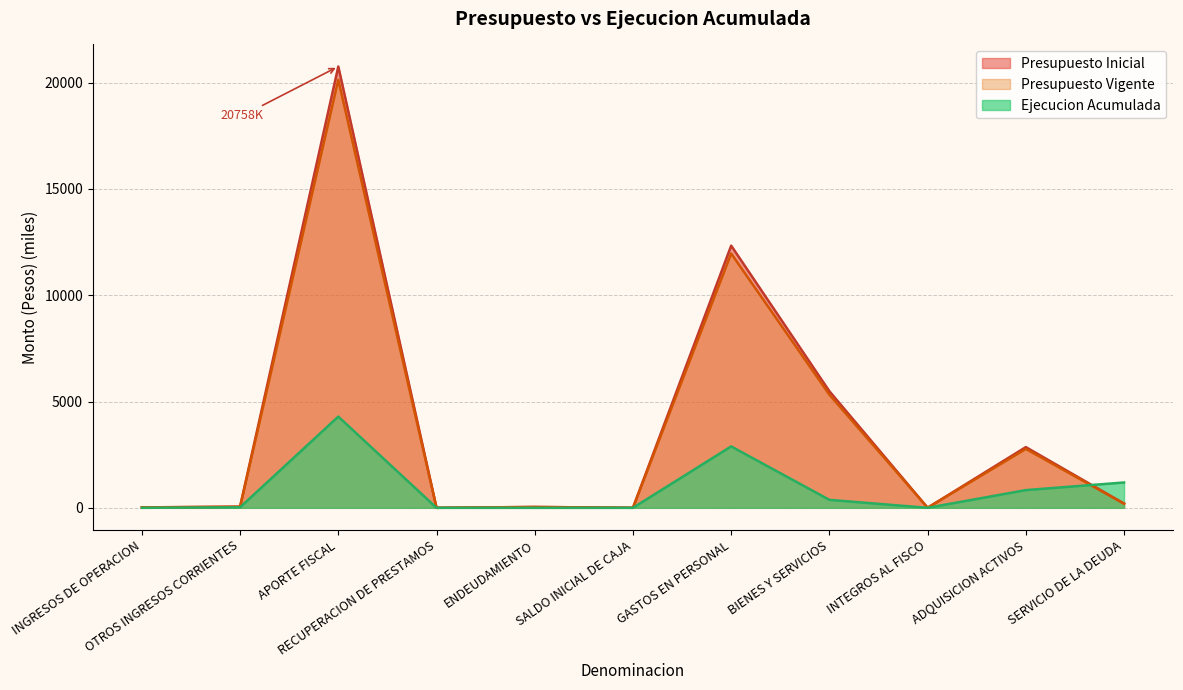

How many data points in Ejecucion Acumulada are less than 24?

5